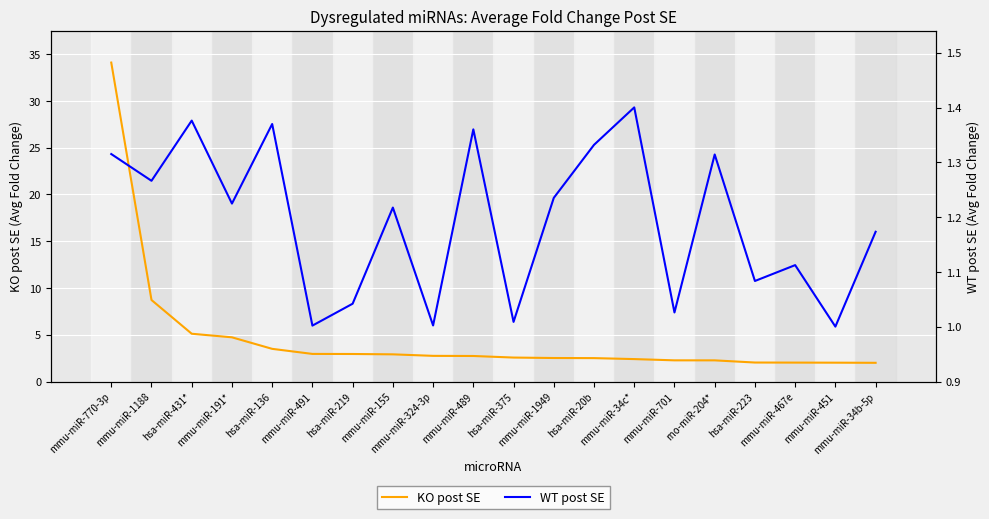

What position from the right is hsa-miR-375?

10